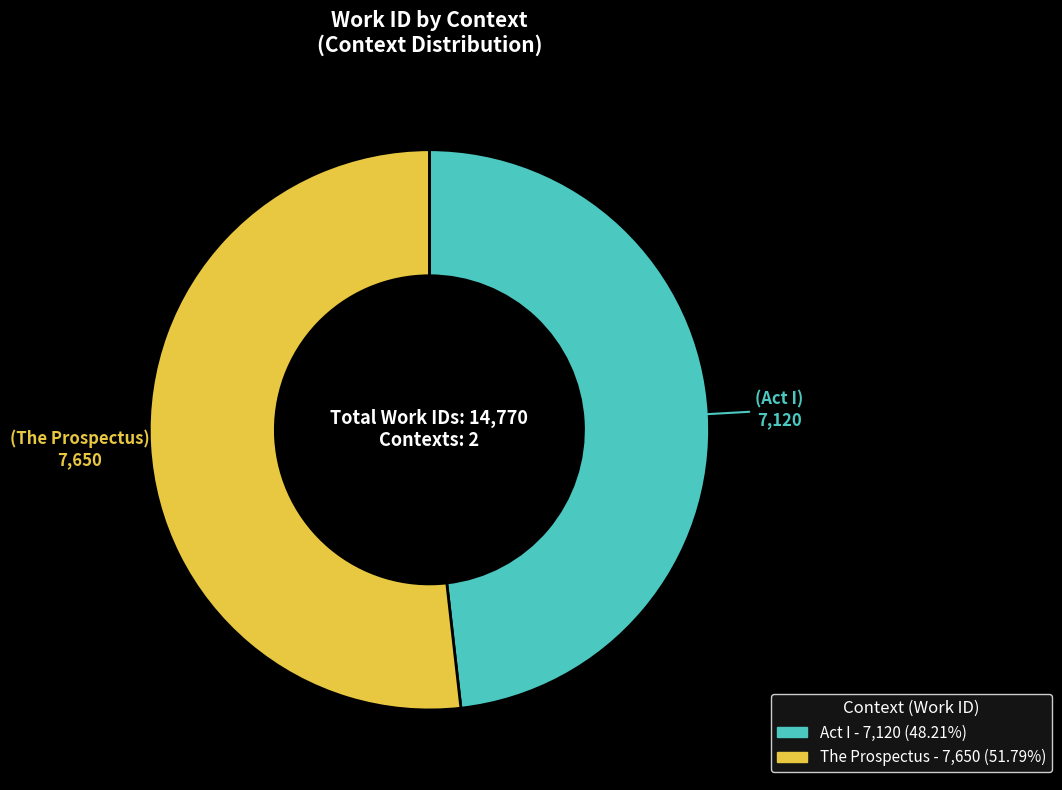

Rank the categories by value from lowest to highest.

Act I, The Prospectus